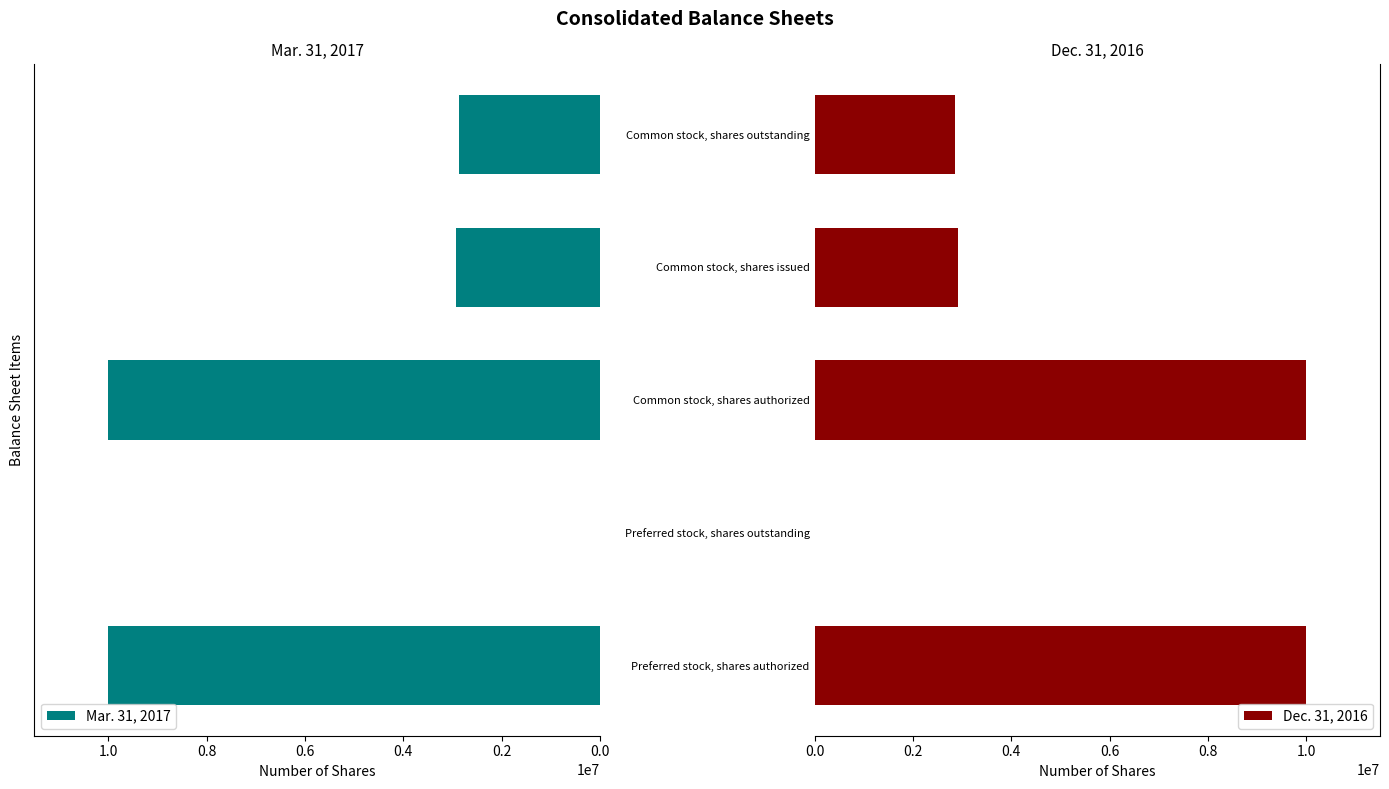

Is it true that Dec. 31, 2016 equals 6339515 at Preferred stock, shares authorized?

False